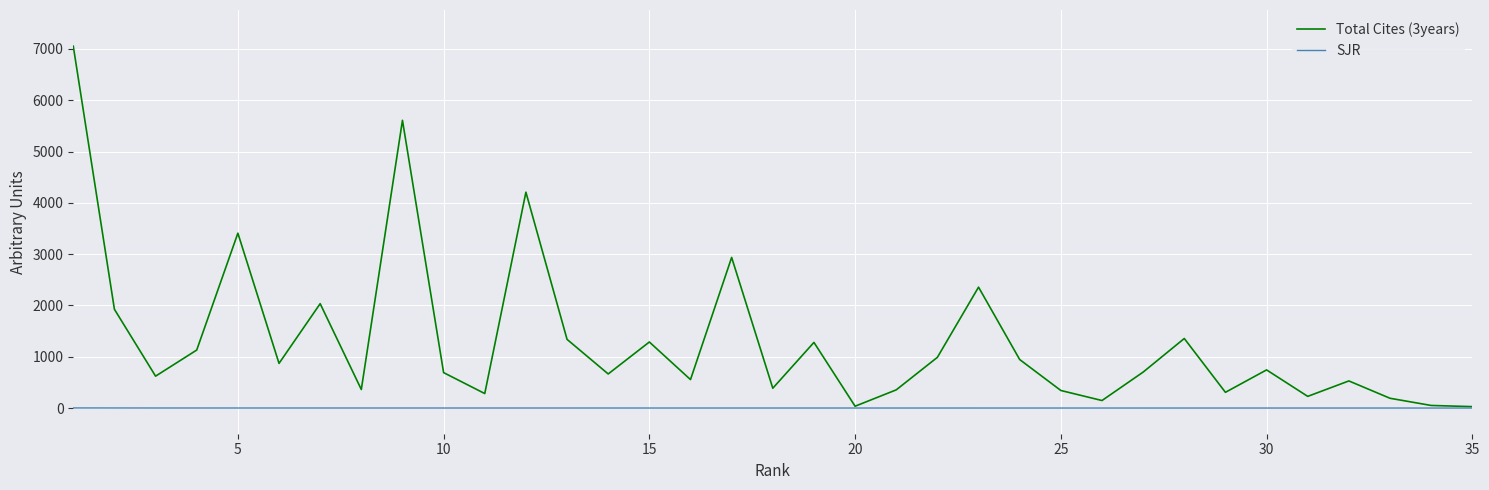

Which series has the widest spread of values?

Total Cites (3years)